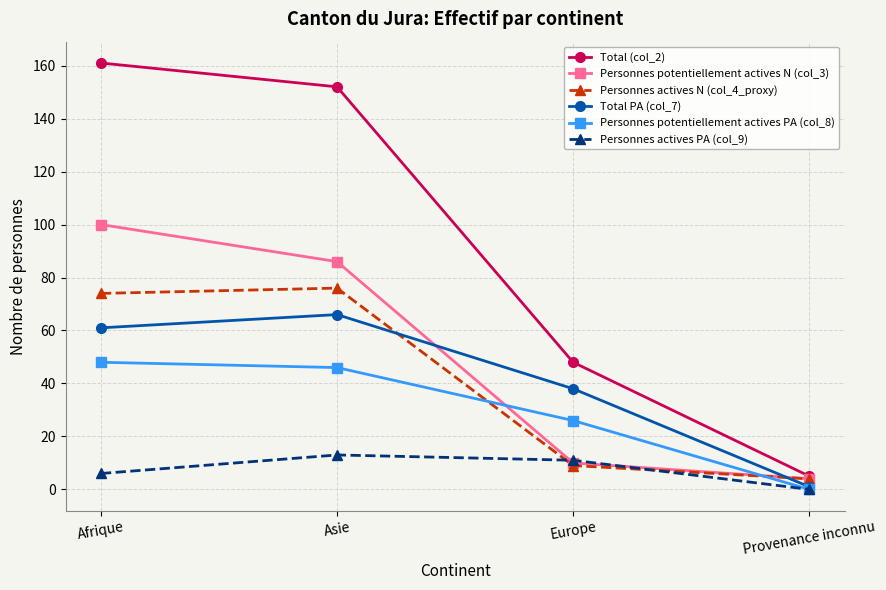

Which series has the widest spread of values?

Total (col_2)